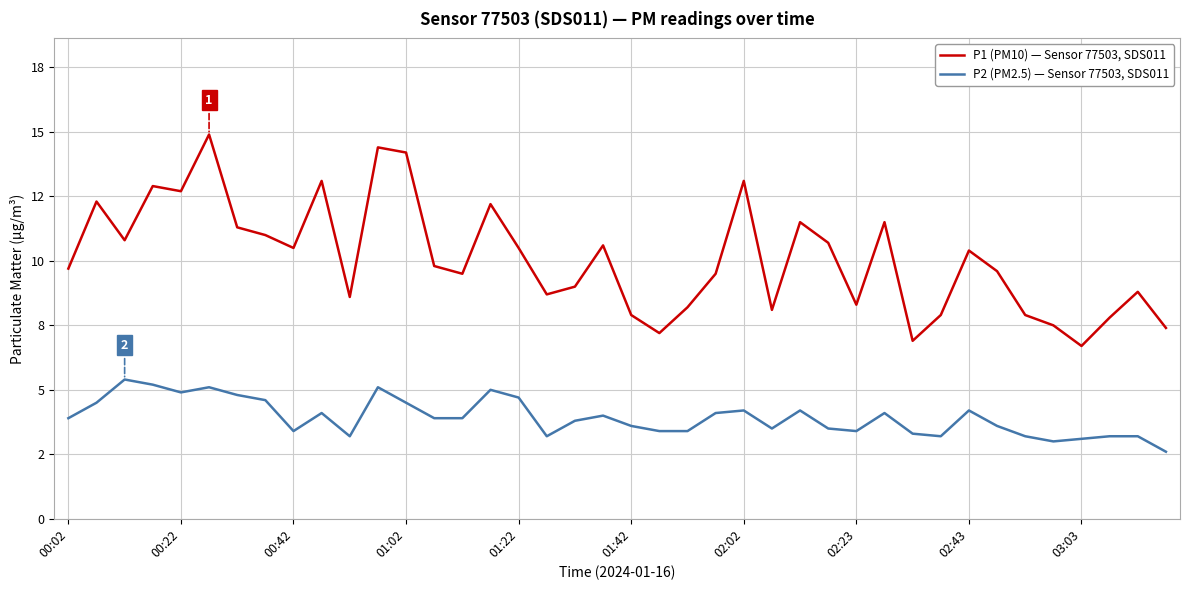

What are all the series names shown in the legend?

P1 (PM10) — Sensor 77503, SDS011, P2 (PM2.5) — Sensor 77503, SDS011